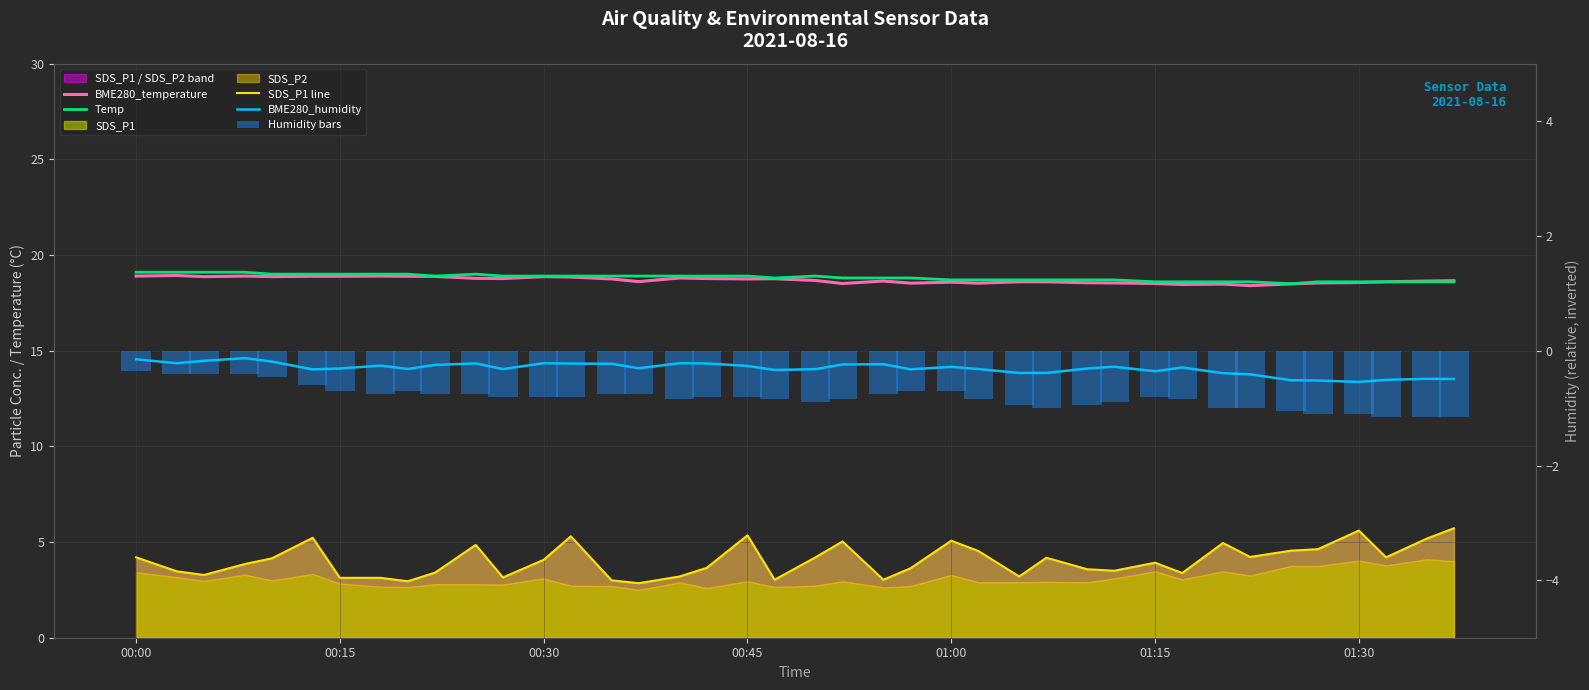

How many values in the SDS_P1 line series exceed 4?

20